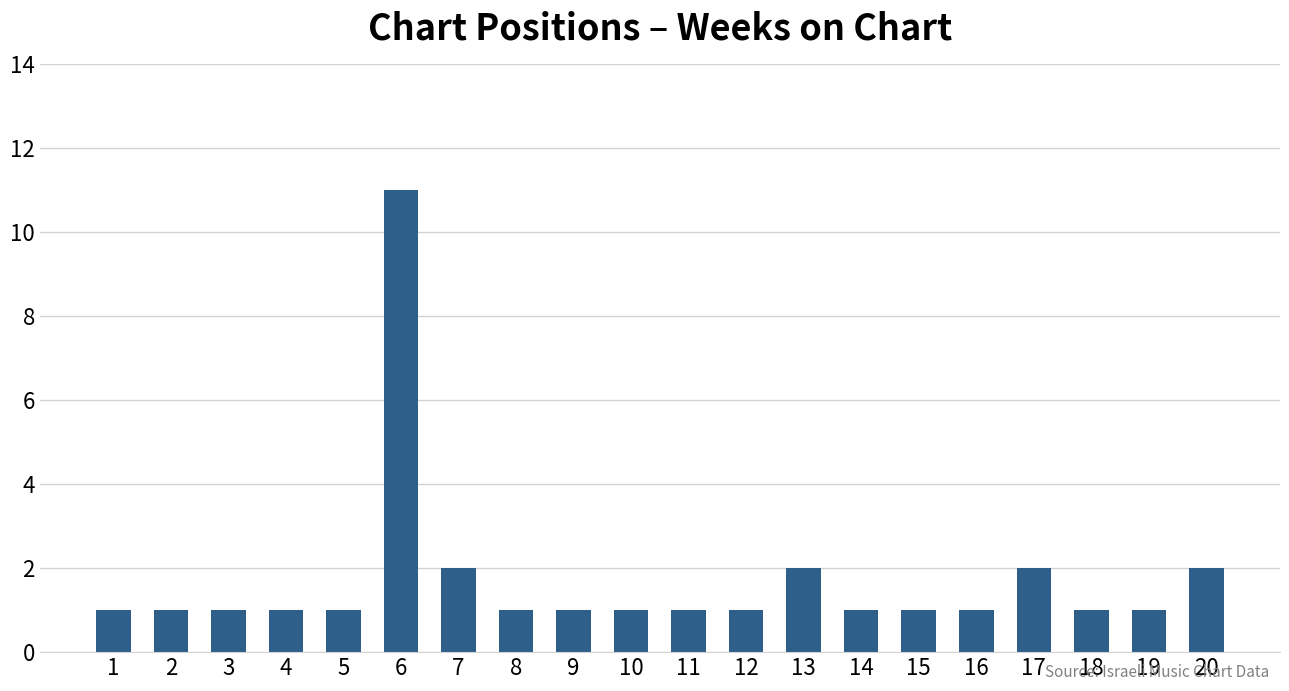

What is the value of the 20th bar from the left?

2